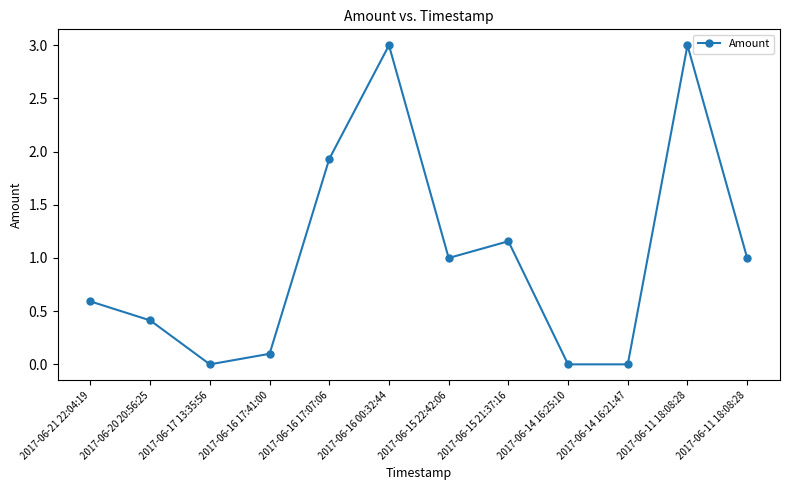

Does the chart have visible grid lines?

No